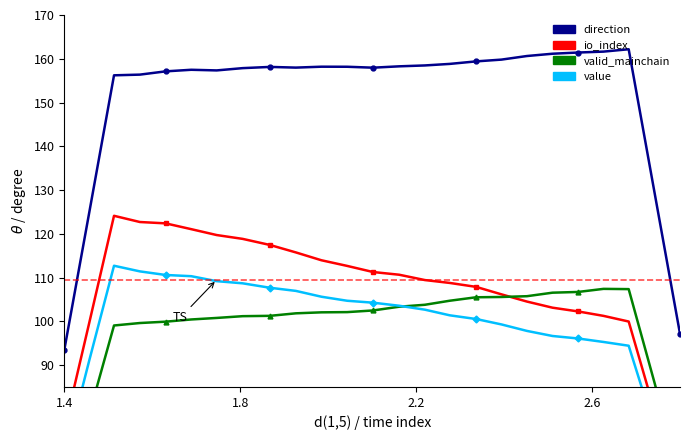

Reading right to left, transcribe all the data shown in this chart.

direction: 97.1	129.5	162.2	161.6	161.4	161.1	160.6	159.8	159.4	158.8	158.5	158.3	158.0	158.2	158.2	158.0	158.1	157.9	157.3	157.5	157.1	156.4	156.2	125.0	93.4
io_index: 59.4	79.6	100.0	101.2	102.3	103.1	104.5	106.2	107.9	108.8	109.4	110.6	111.3	112.7	114.0	115.7	117.4	118.8	119.7	121.1	122.4	122.7	124.1	99.8	75.3
valid_mainchain: 64.3	86.0	107.4	107.4	106.7	106.5	105.7	105.6	105.5	104.7	103.8	103.3	102.5	102.1	102.1	101.8	101.3	101.2	100.8	100.4	99.9	99.6	99.1	78.9	58.9
value: 56.4	75.6	94.4	95.3	96.1	96.7	97.8	99.3	100.5	101.4	102.7	103.6	104.3	104.7	105.6	107.0	107.7	108.7	109.2	110.3	110.6	111.4	112.7	91.2	68.7